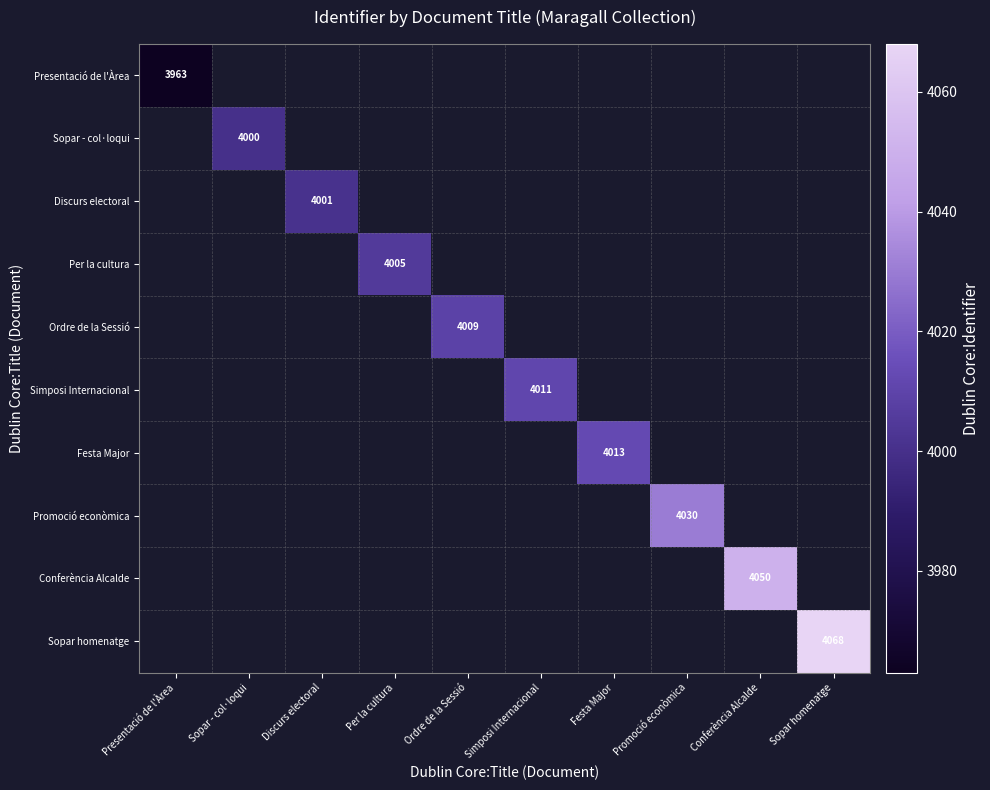

The value of Simposi Internacional at Simposi Internacional is 4011. True or false?

True